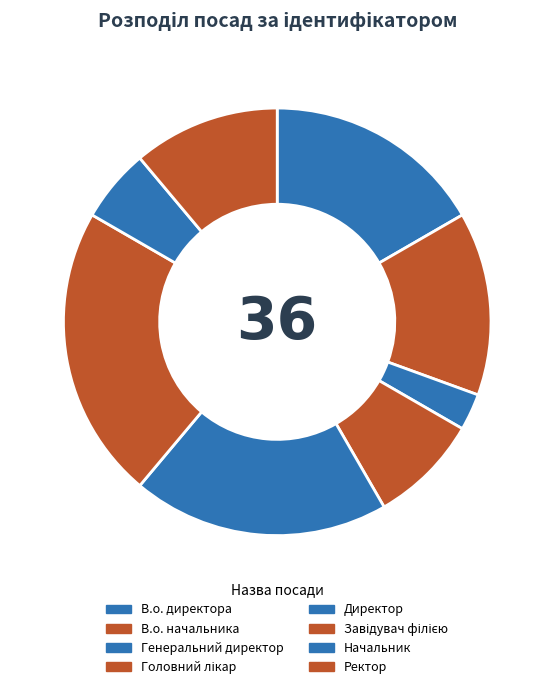

What percentage is the Генеральний директор slice, to the nearest percent?

3%